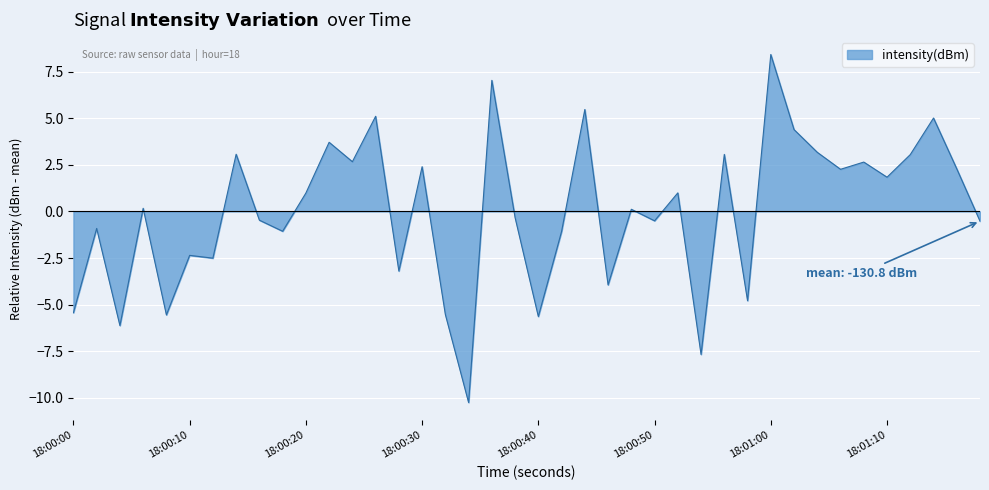

What is the difference between the maximum and minimum values?

18.7